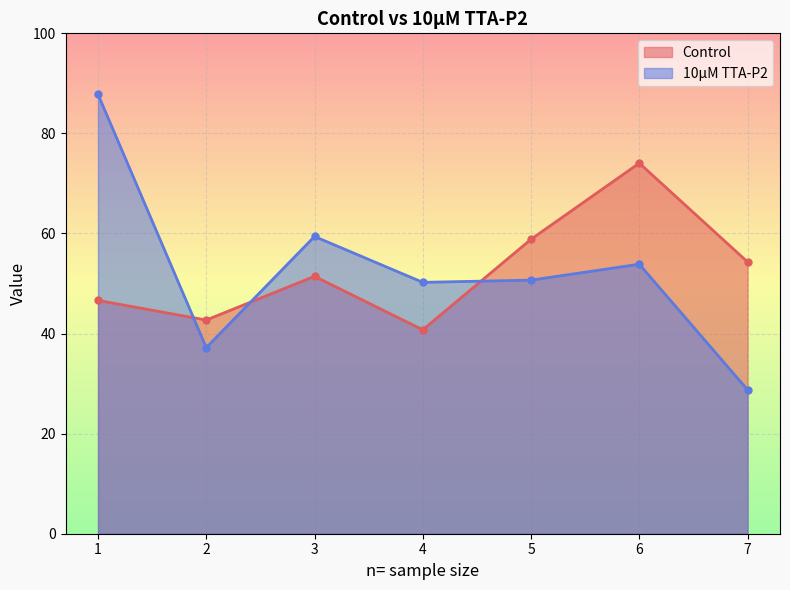

Which series ends up on top after the final intersection of 10µM TTA-P2 and Control?

Control